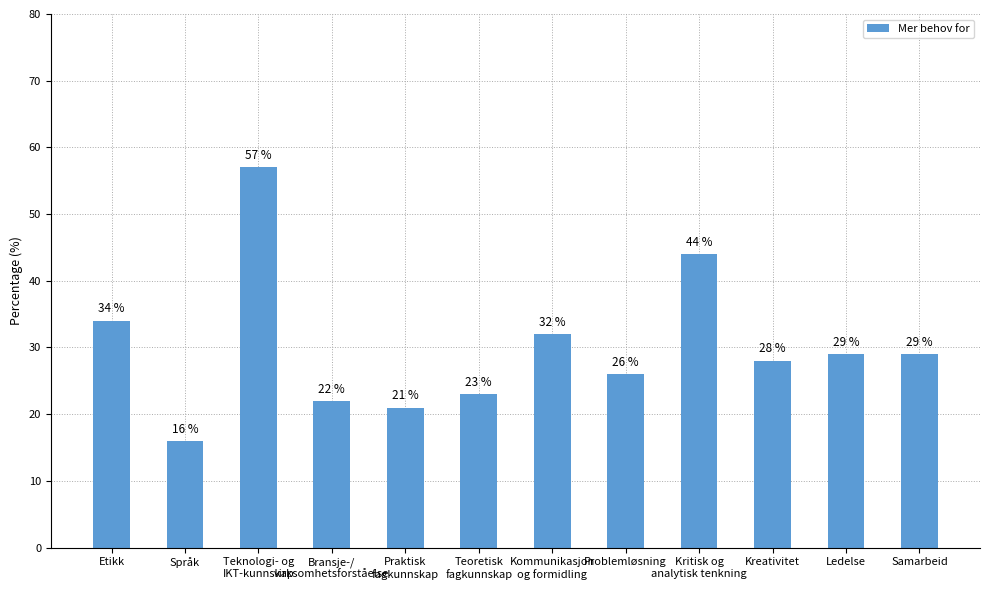

What is the greatest value displayed?

57